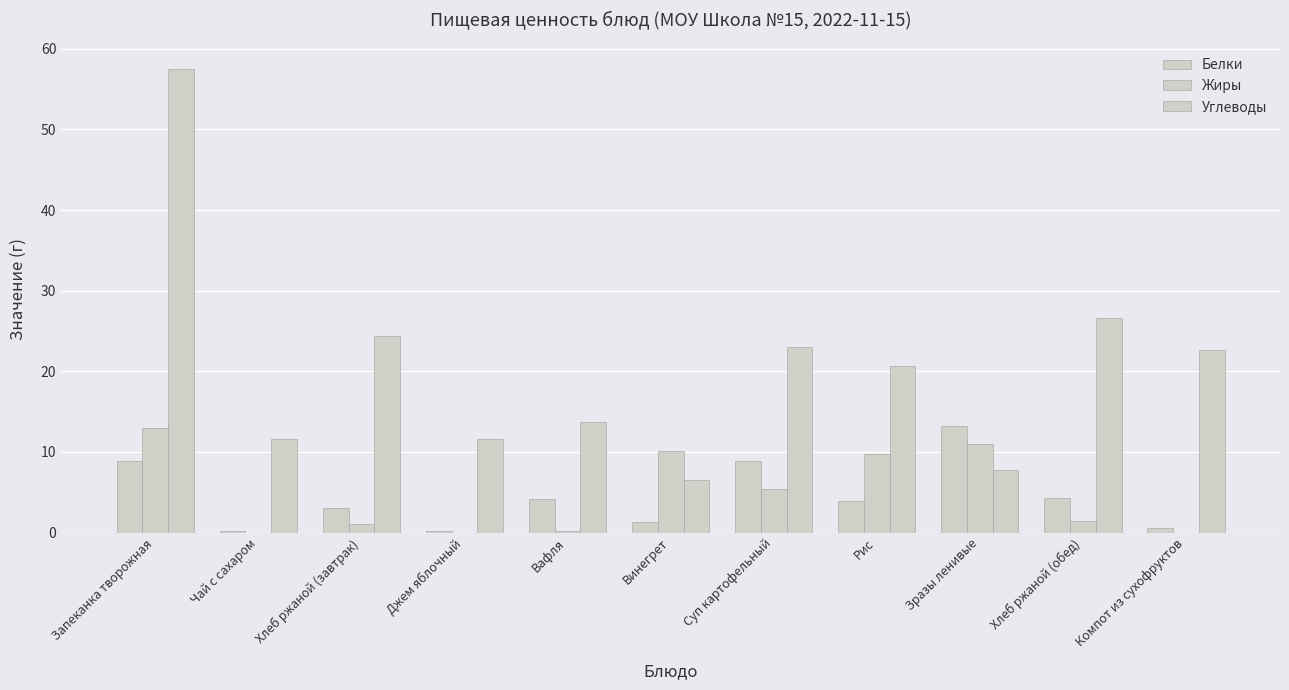

How many distinct data groups are displayed?

3